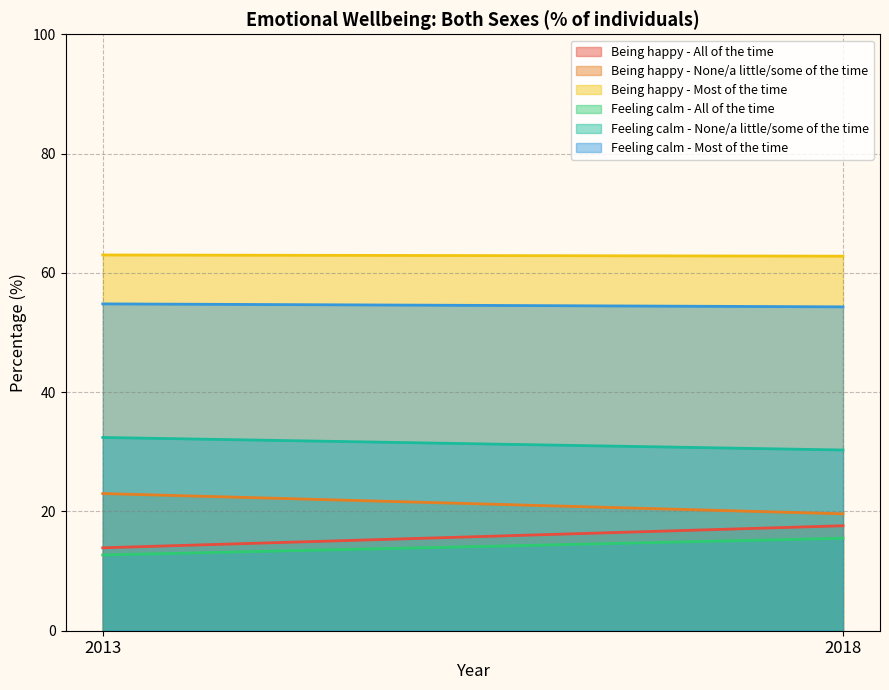

What are all the series names shown in the legend?

Being happy - All of the time, Being happy - None/a little/some of the time, Being happy - Most of the time, Feeling calm - All of the time, Feeling calm - None/a little/some of the time, Feeling calm - Most of the time